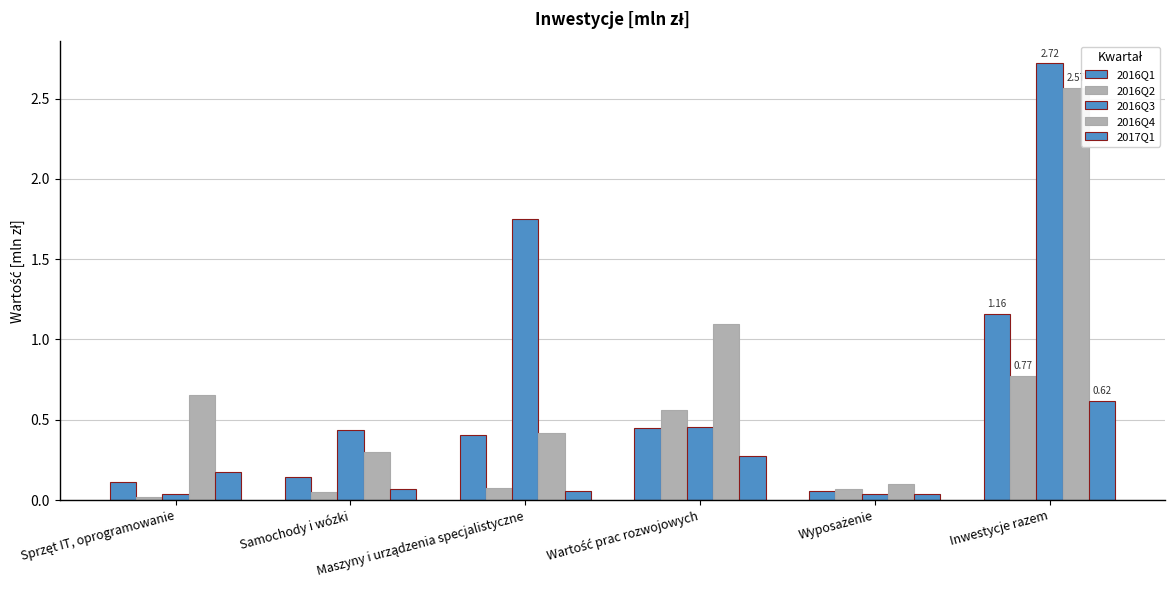

At Maszyny i urządzenia specjalistyczne, list the series in order from smallest to largest.

2017Q1, 2016Q2, 2016Q1, 2016Q4, 2016Q3